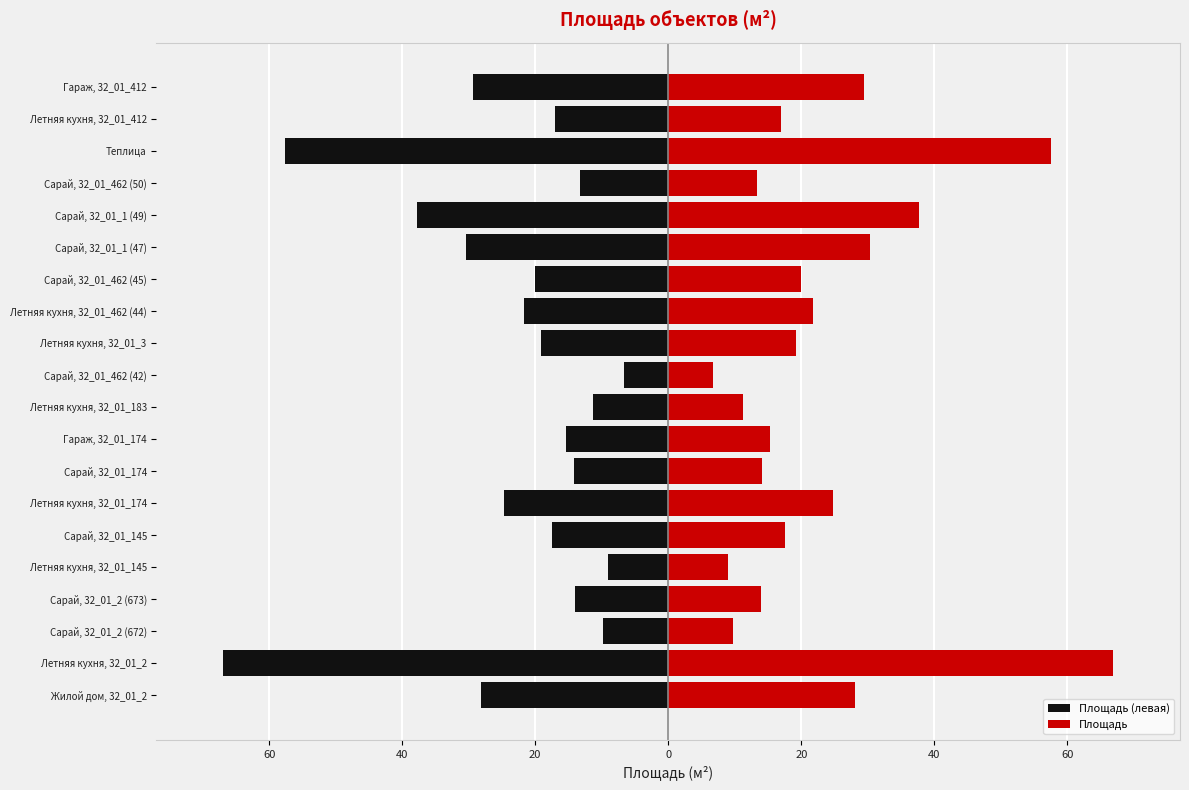

The Площадь (левая) series shows -37.8 at Летняя кухня, 32_01_462 (44). True or false?

False